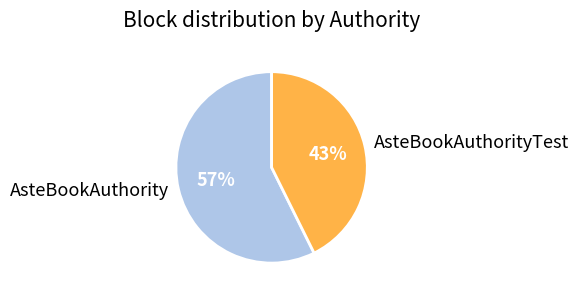

To the nearest percent, what is the combined percentage of AsteBookAuthorityTest and AsteBookAuthority?

100%